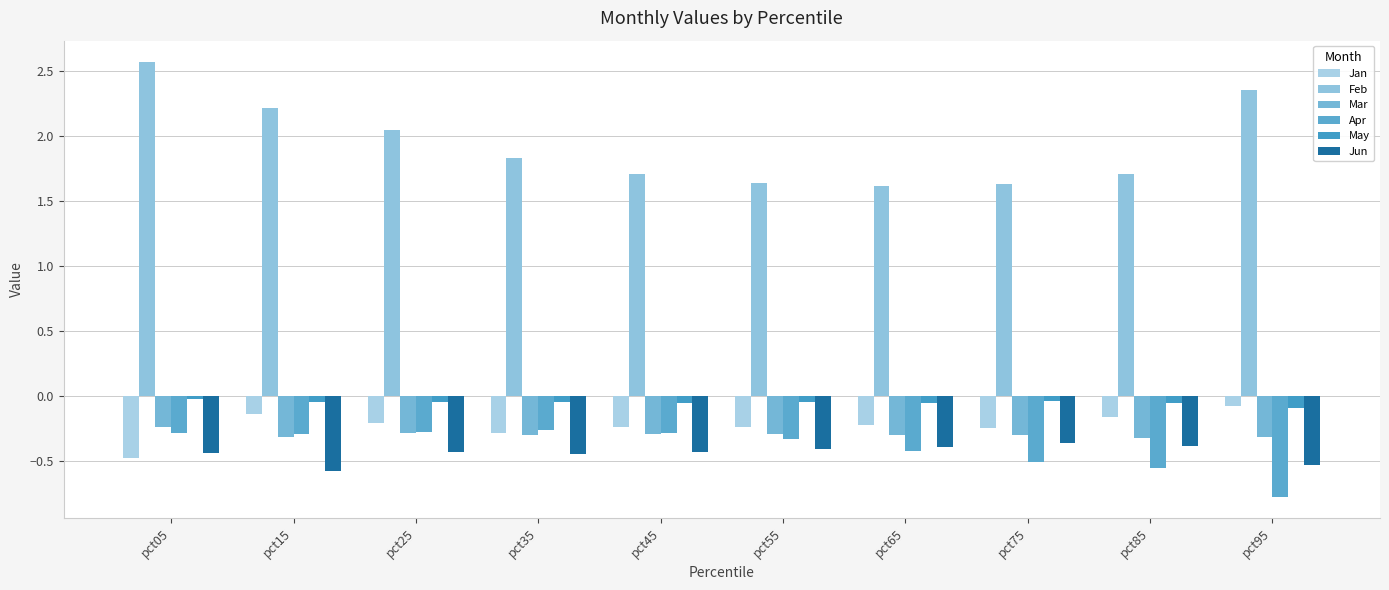

Between pct35 and pct55, which series saw the biggest shift?

Feb